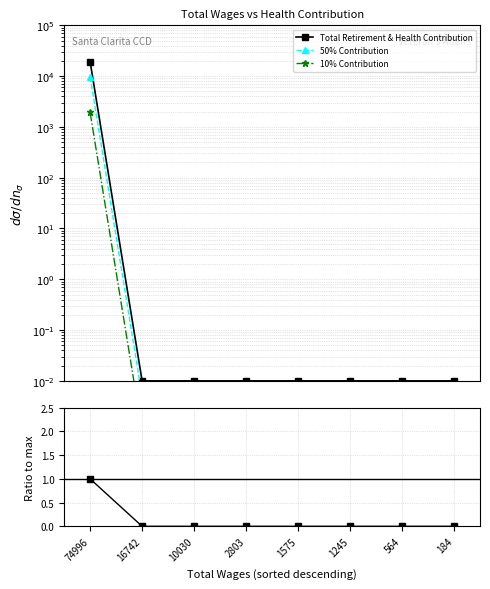

Where is Total Retirement & Health Contribution nearest to the value 9618?

16742